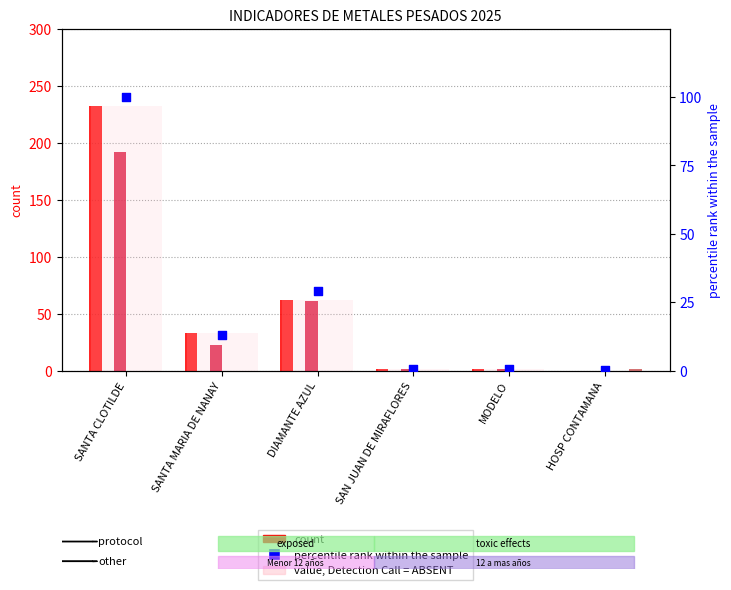

At which category is the sum across all series the highest?

SANTA CLOTILDE